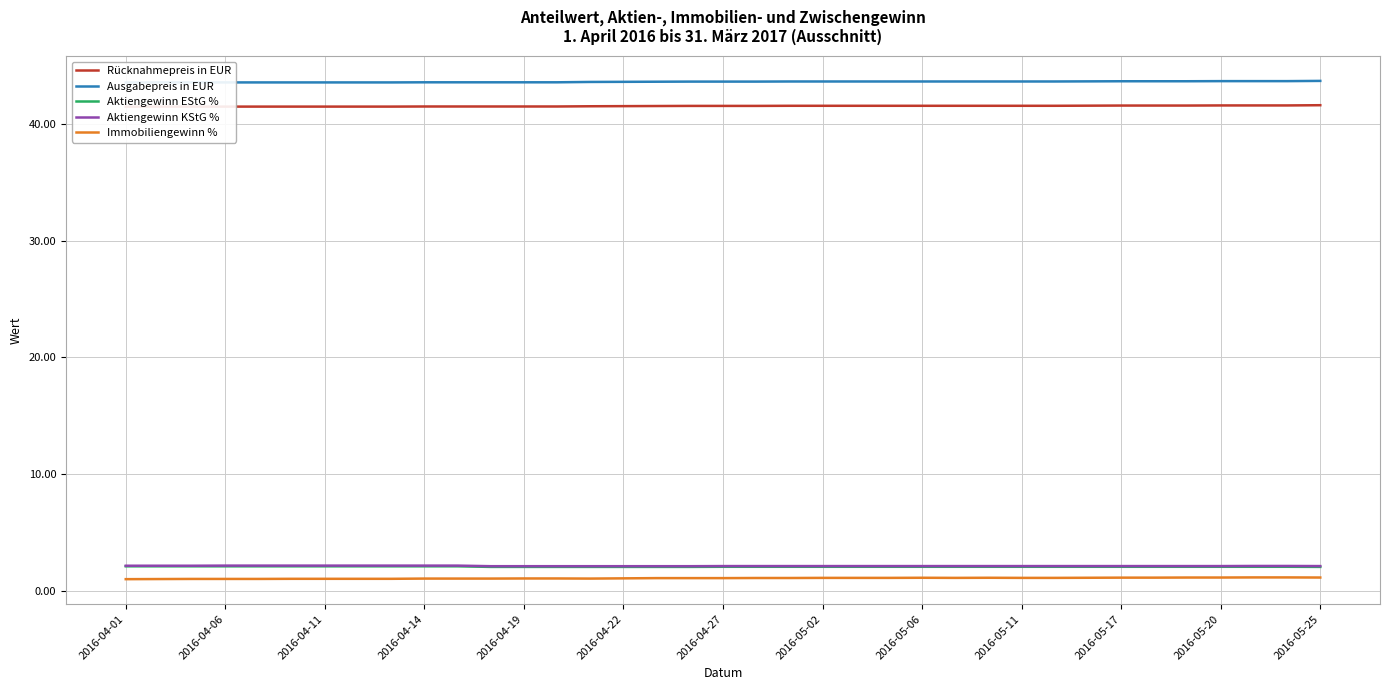

What is the highest value of the Aktiengewinn EStG % series?

2.1